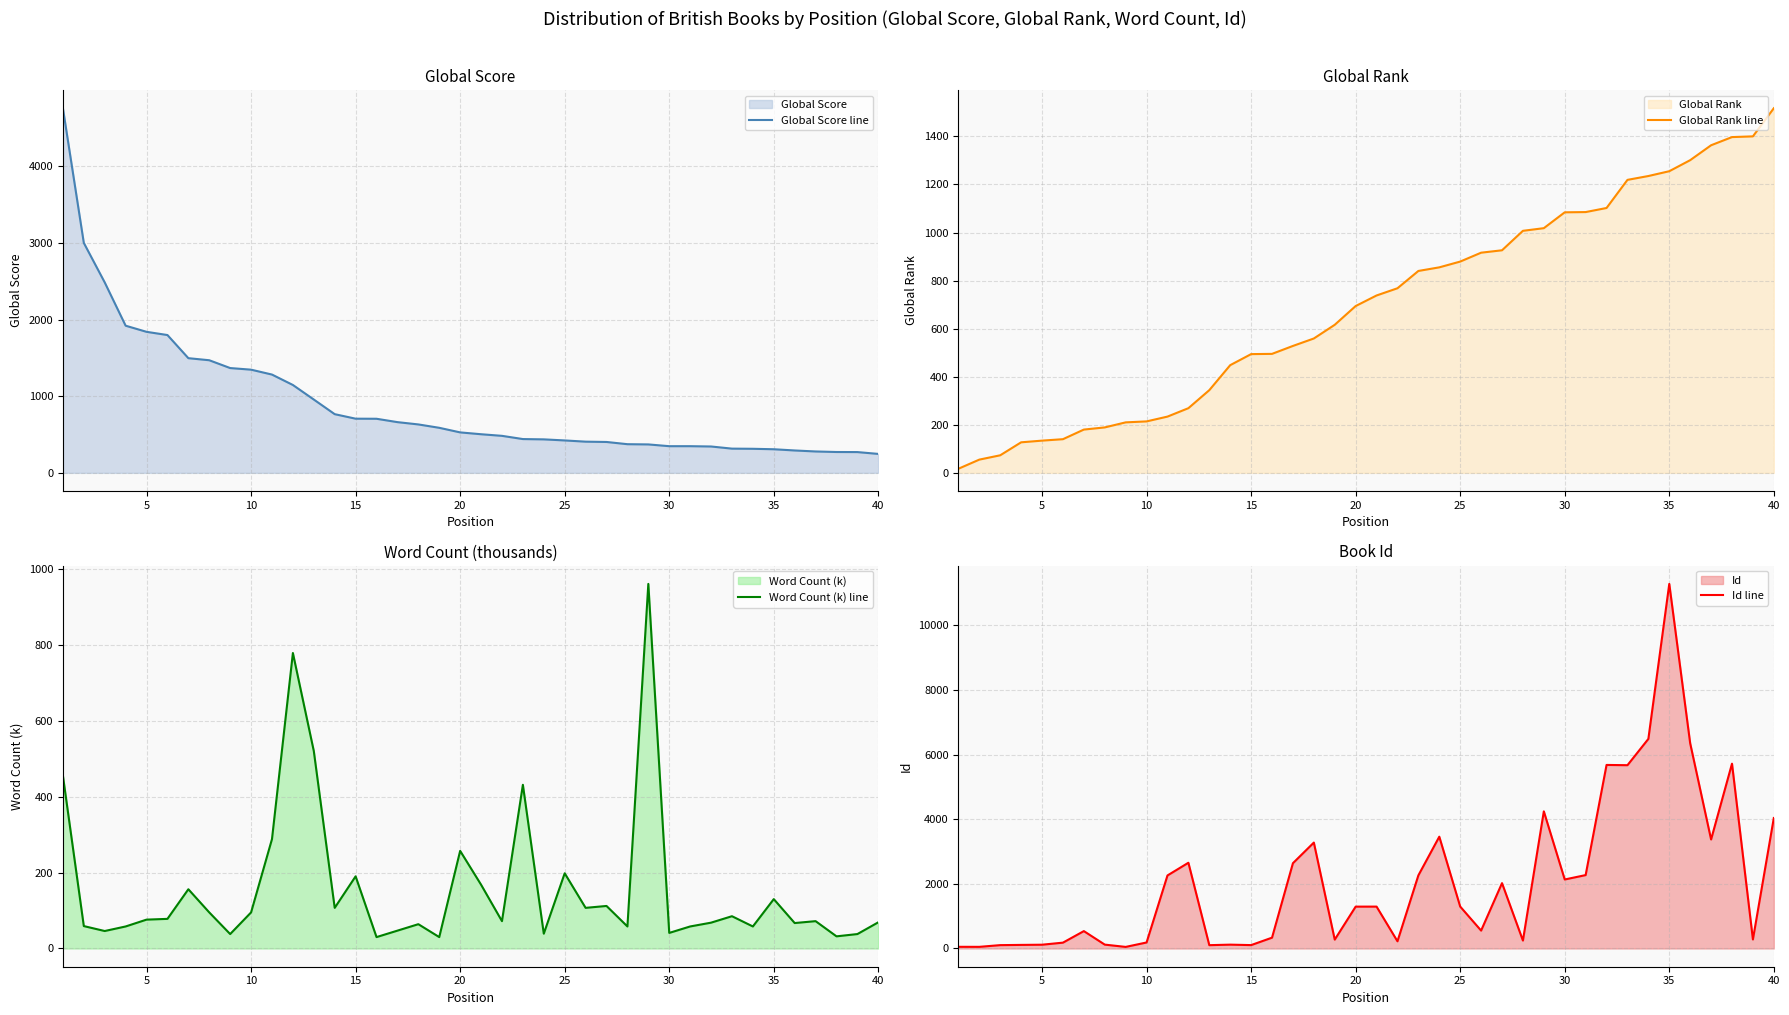

After their last crossing, which series has the higher values: Word Count (k) line or Id line?

Id line